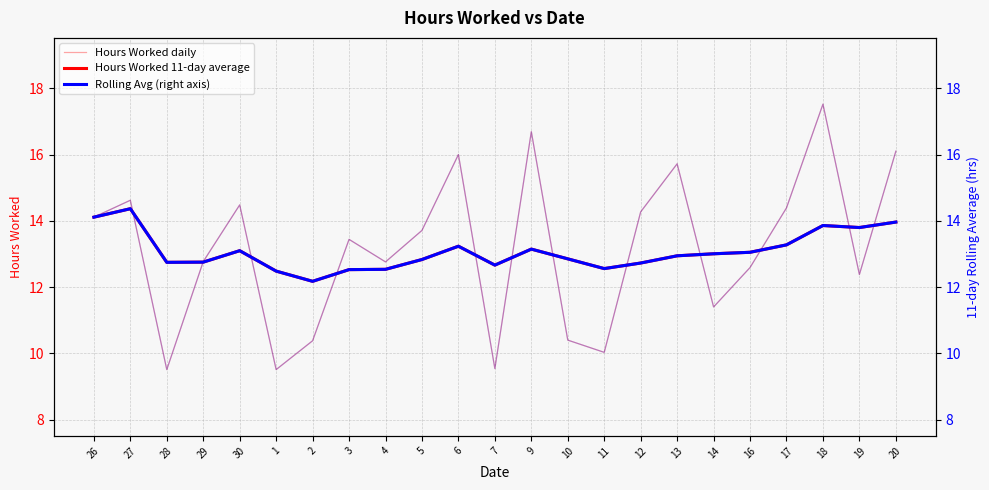

Which series ends up on top after the final intersection of Rolling Avg (right axis) and Hours Worked daily?

Hours Worked daily